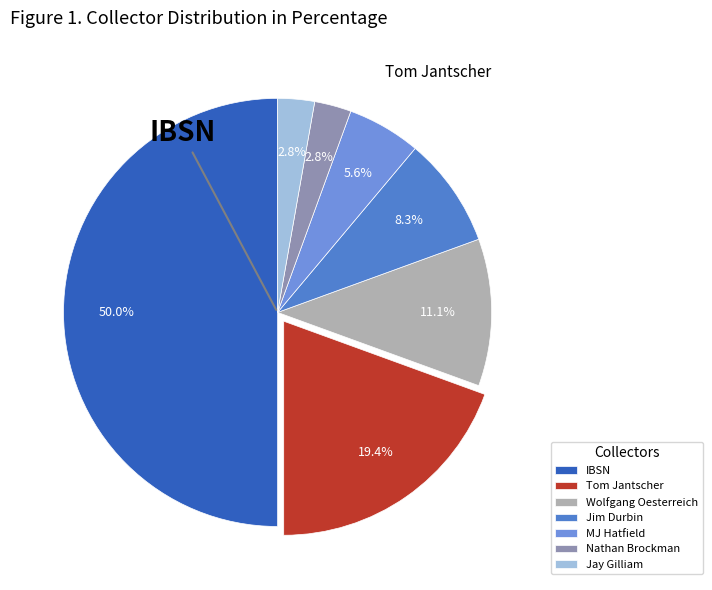

To the nearest percent, what portion does IBSN represent?

50%